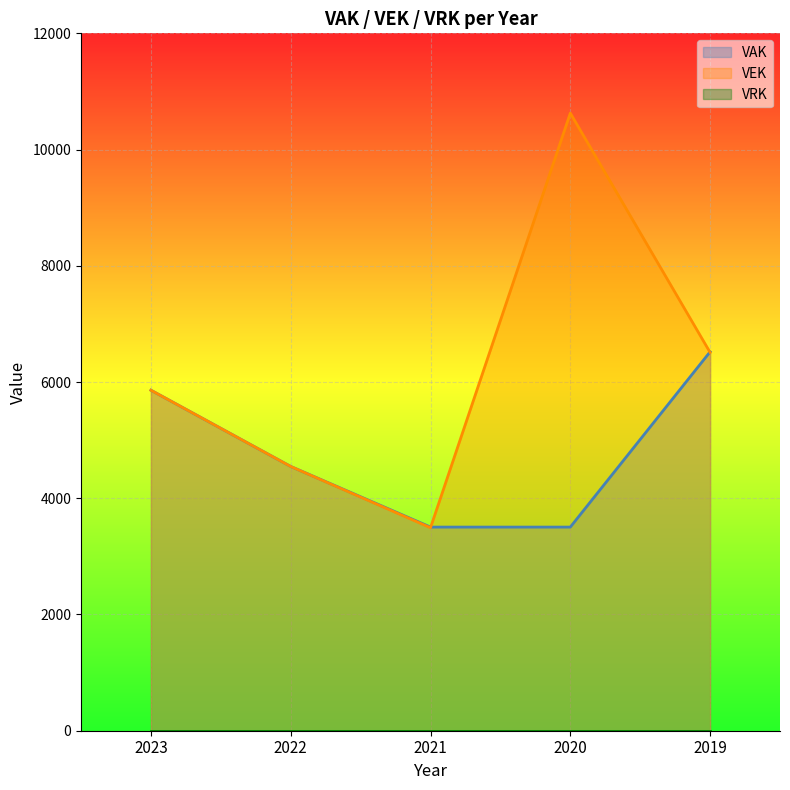

What is the total value across all series at 2023?

11718